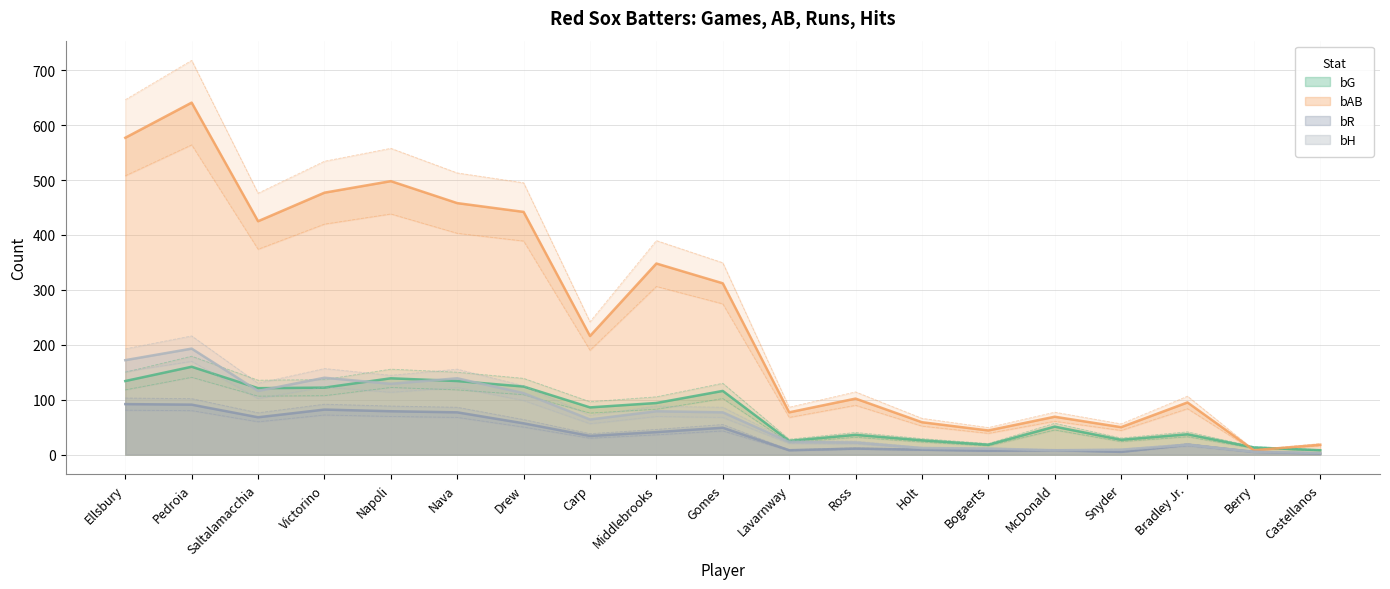

What position from the left is Ross?

12